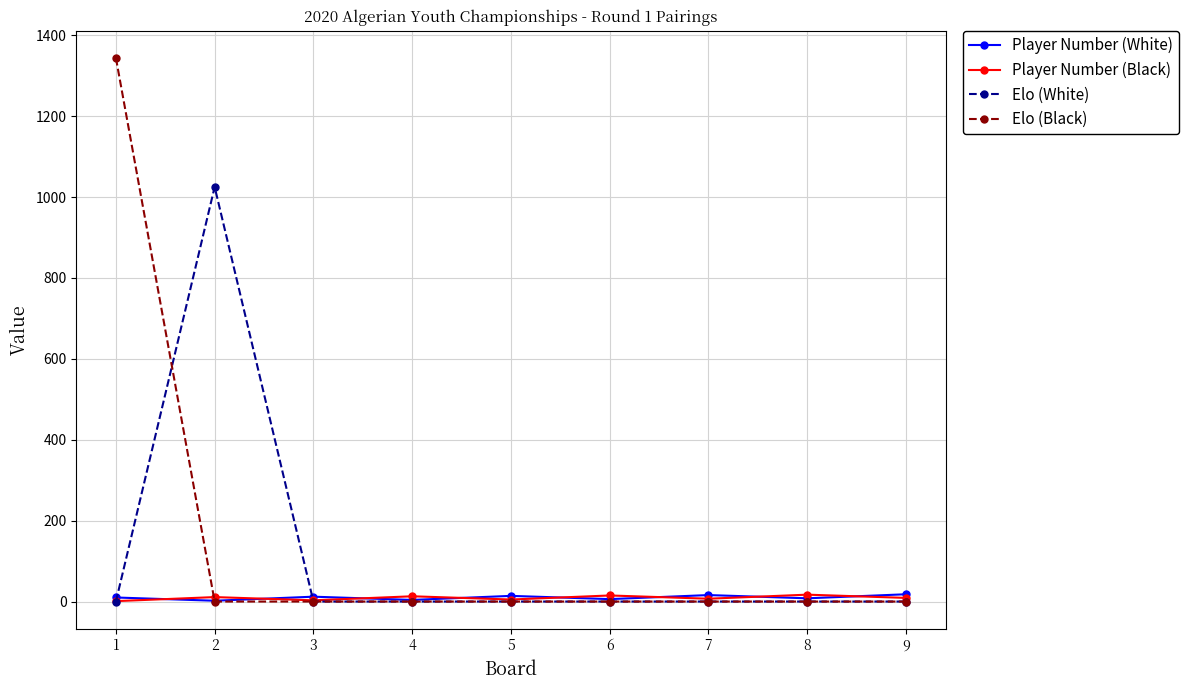

The value of Elo (Black) at 3 is -640. True or false?

False